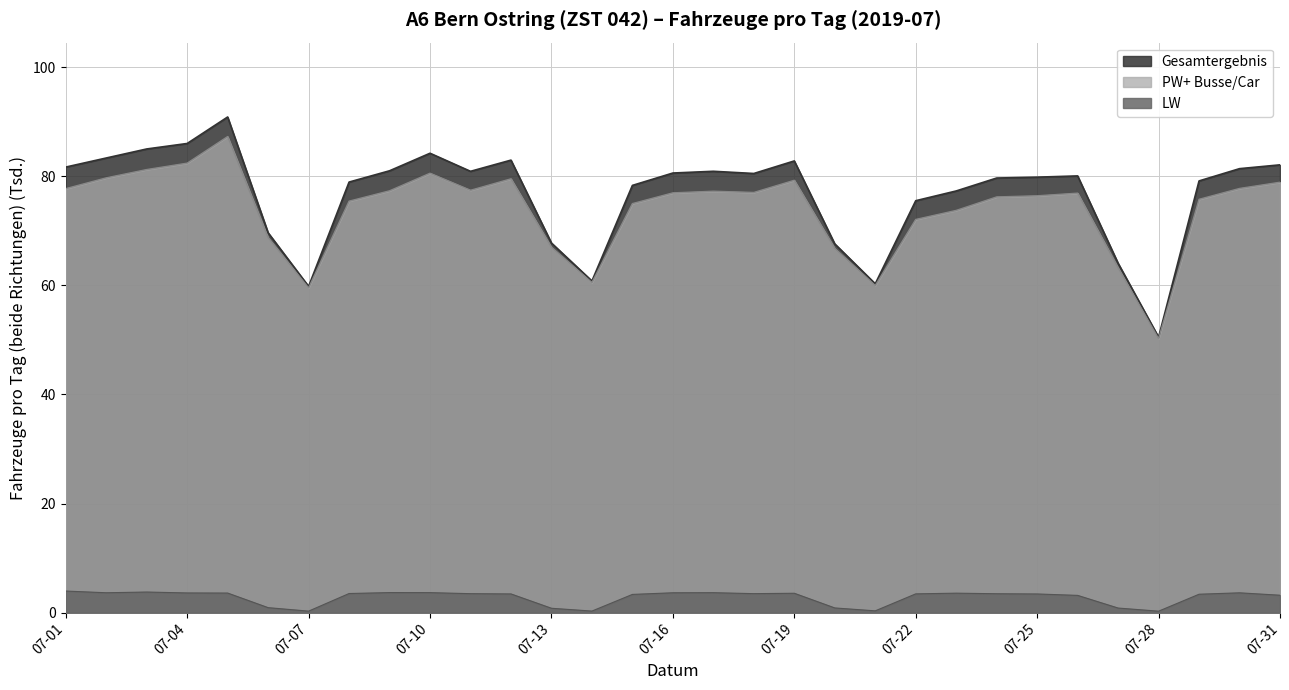

Between 2019-07-26 and 2019-07-17, which is larger?

2019-07-17